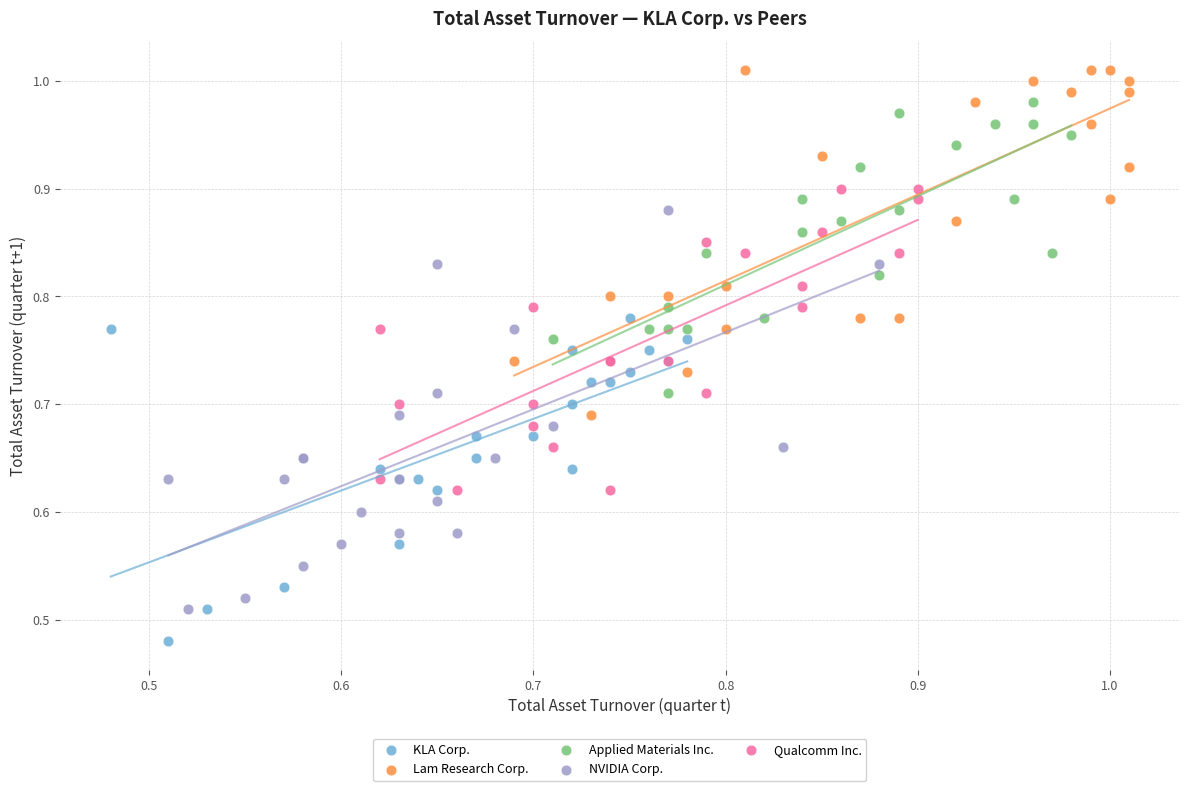

Which series has the largest Y range (max minus min)?

NVIDIA Corp.